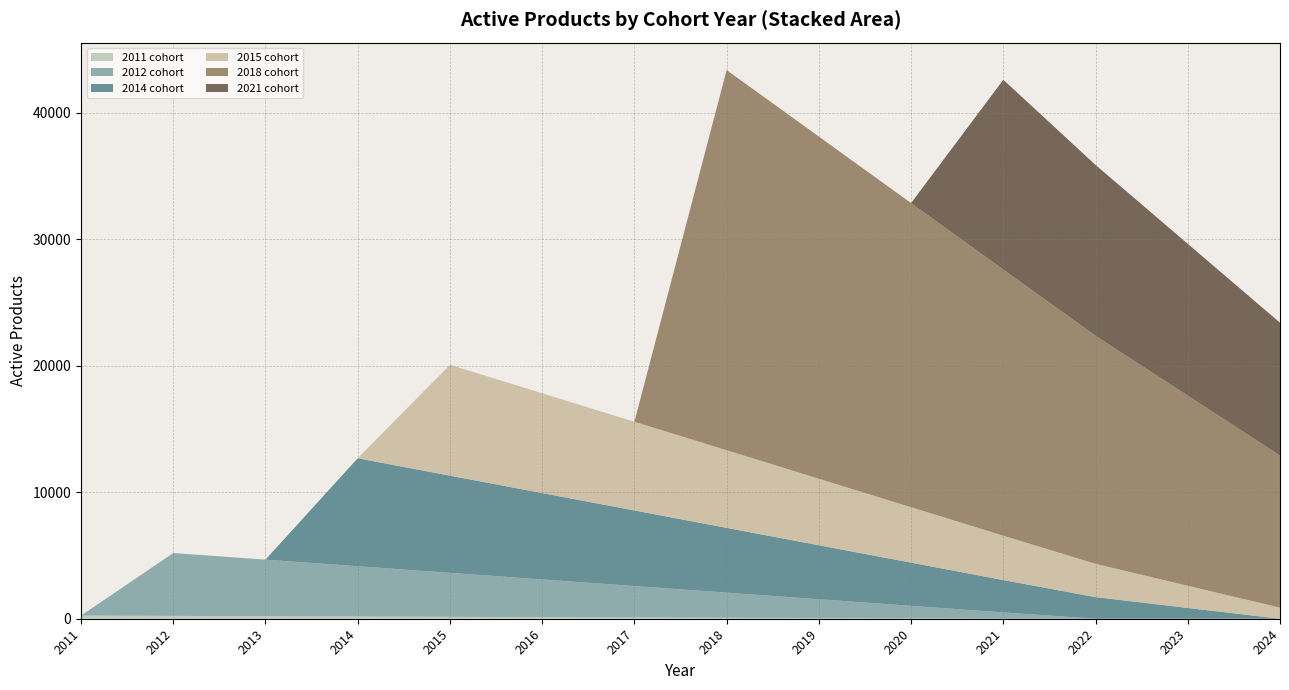

Reading left to right, transcribe all the data shown in this chart.

2011 cohort: 2011=248.0	2012=223.2	2013=198.4	2014=173.6	2015=148.8	2016=124.0	2017=99.2	2018=74.4	2019=49.6	2020=24.8	2021=0.0	2022=0.0	2023=0.0	2024=0.0
2012 cohort: 2011=0.0	2012=4969.0	2013=4472.1	2014=3975.2	2015=3478.3	2016=2981.4	2017=2484.5	2018=1987.6	2019=1490.7	2020=993.8	2021=496.9	2022=0.0	2023=0.0	2024=0.0
2014 cohort: 2011=0.0	2012=0.0	2013=0.0	2014=8533.0	2015=7679.7	2016=6826.4	2017=5973.1	2018=5119.8	2019=4266.5	2020=3413.2	2021=2559.9	2022=1706.6	2023=853.3	2024=0.0
2015 cohort: 2011=0.0	2012=0.0	2013=0.0	2014=0.0	2015=8763.0	2016=7886.7	2017=7010.4	2018=6134.1	2019=5257.8	2020=4381.5	2021=3505.2	2022=2628.9	2023=1752.6	2024=876.3
2018 cohort: 2011=0.0	2012=0.0	2013=0.0	2014=0.0	2015=0.0	2016=0.0	2017=0.0	2018=30045.0	2019=27040.5	2020=24036.0	2021=21031.5	2022=18027.0	2023=15022.5	2024=12018.0
2021 cohort: 2011=0.0	2012=0.0	2013=0.0	2014=0.0	2015=0.0	2016=0.0	2017=0.0	2018=0.0	2019=0.0	2020=0.0	2021=15000.0	2022=13500.0	2023=12000.0	2024=10500.0